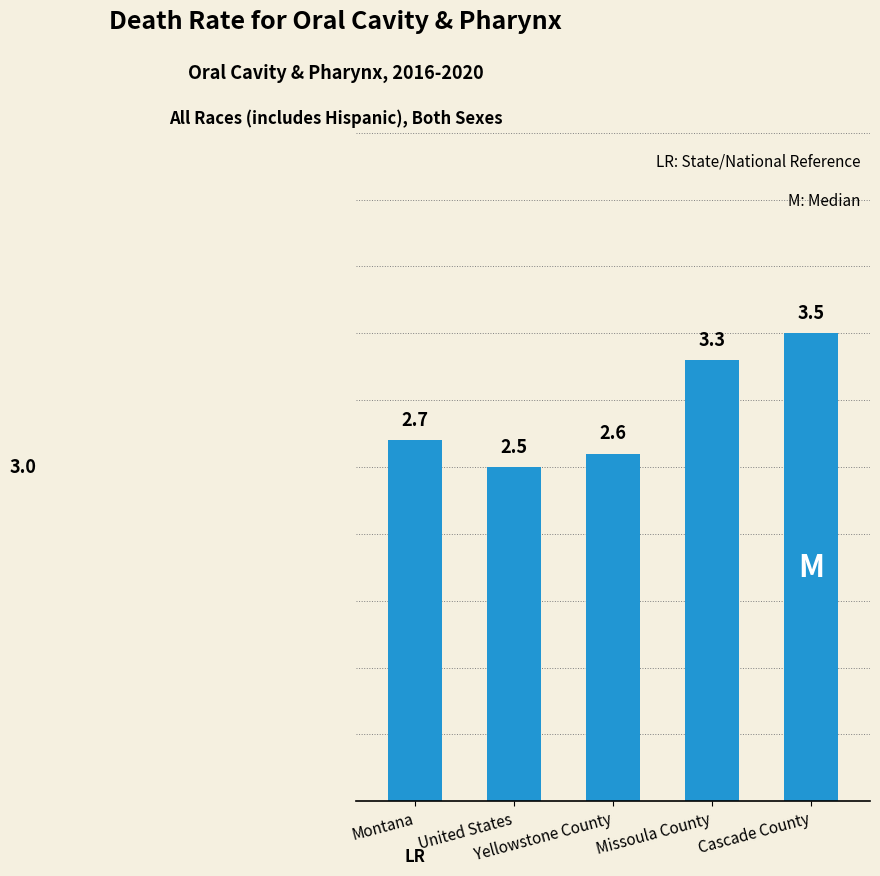

List the labels in order of value, smallest first.

United States, Yellowstone County, Montana, Missoula County, Cascade County